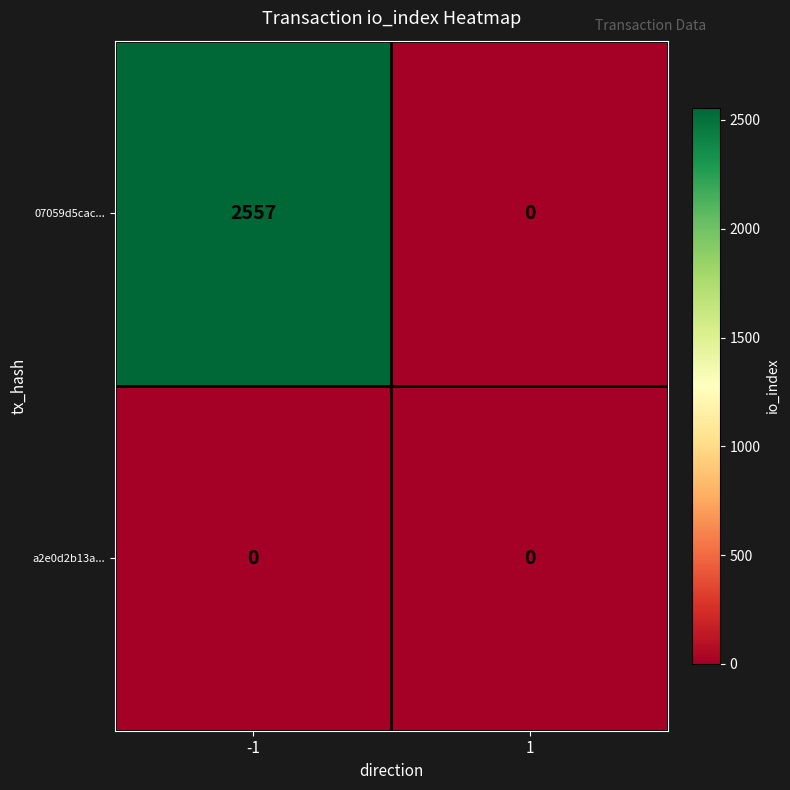

Between -1 and 1, which series saw the biggest shift?

07059d5cac...